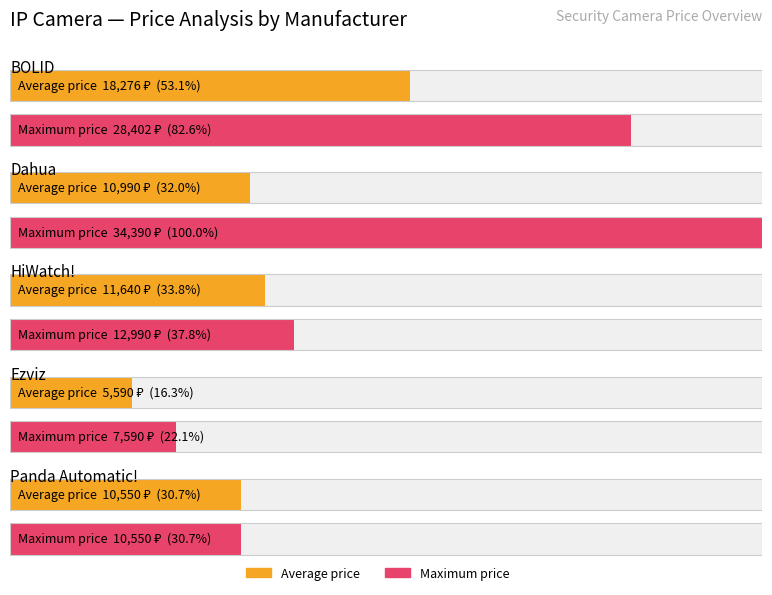

How many bars are there in each group?

2